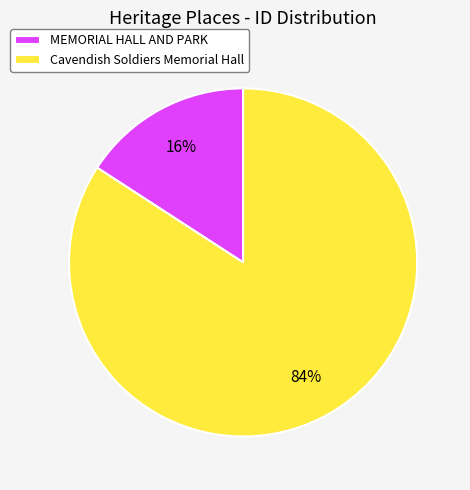

Rank the categories by value from highest to lowest.

Cavendish Soldiers Memorial Hall, MEMORIAL HALL AND PARK